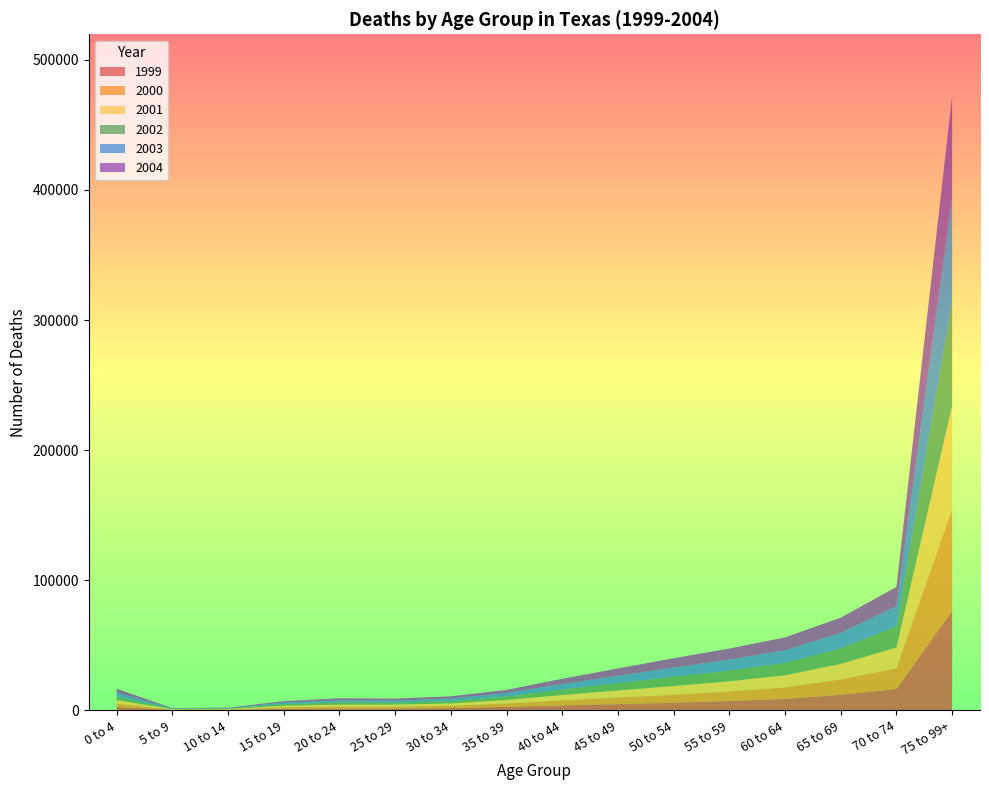

Reading right to left, list all the values displayed in this chart.

1999: 75 to 99+=76287	70 to 74=16398	65 to 69=11943	60 to 64=8766	55 to 59=7140	50 to 54=5844	45 to 49=4786	40 to 44=3799	35 to 39=2706	30 to 34=1742	25 to 29=1370	20 to 24=1395	15 to 19=1148	10 to 14=366	5 to 9=323	0 to 4=2617
2000: 75 to 99+=78433	70 to 74=15978	65 to 69=11830	60 to 64=8963	55 to 59=7411	50 to 54=6156	45 to 49=5152	40 to 44=3957	35 to 39=2605	30 to 34=1802	25 to 29=1534	20 to 24=1504	15 to 19=1233	10 to 14=328	5 to 9=296	0 to 4=2546
2001: 75 to 99+=79611	70 to 74=15943	65 to 69=11922	60 to 64=9243	55 to 59=7755	50 to 54=6700	45 to 49=5314	40 to 44=4042	35 to 39=2667	30 to 34=1775	25 to 29=1519	20 to 24=1519	15 to 19=1161	10 to 14=338	5 to 9=269	0 to 4=2714
2002: 75 to 99+=80455	70 to 74=16177	65 to 69=11900	60 to 64=9408	55 to 59=8209	50 to 54=7090	45 to 49=5550	40 to 44=4193	35 to 39=2681	30 to 34=1815	25 to 29=1497	20 to 24=1625	15 to 19=1233	10 to 14=375	5 to 9=262	0 to 4=2826
2003: 75 to 99+=79485	70 to 74=15528	65 to 69=11879	60 to 64=9735	55 to 59=8433	50 to 54=7069	45 to 49=5678	40 to 44=4159	35 to 39=2648	30 to 34=1844	25 to 29=1520	20 to 24=1655	15 to 19=1190	10 to 14=349	5 to 9=281	0 to 4=3008
2004: 75 to 99+=78174	70 to 74=14840	65 to 69=11770	60 to 64=9963	55 to 59=8550	50 to 54=7197	45 to 49=5734	40 to 44=4099	35 to 39=2416	30 to 34=1819	25 to 29=1602	20 to 24=1578	15 to 19=1108	10 to 14=351	5 to 9=277	0 to 4=2869